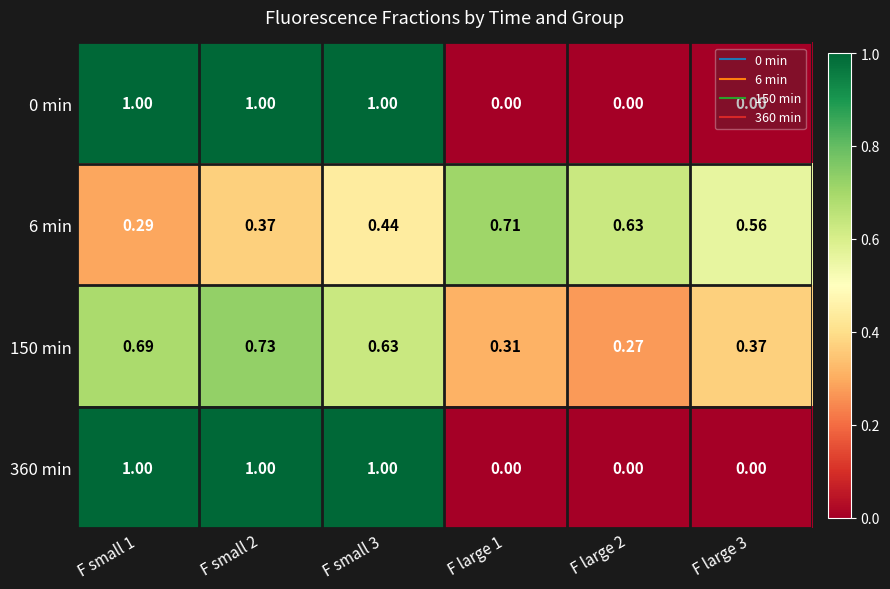

At how many categories does at least one series exceed 0?

6